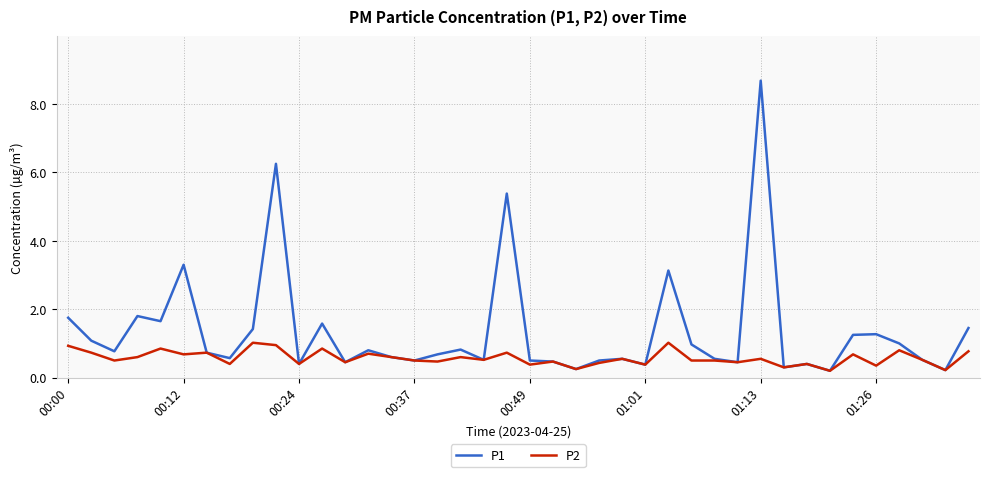

What is the minimum value for P2?

0.2